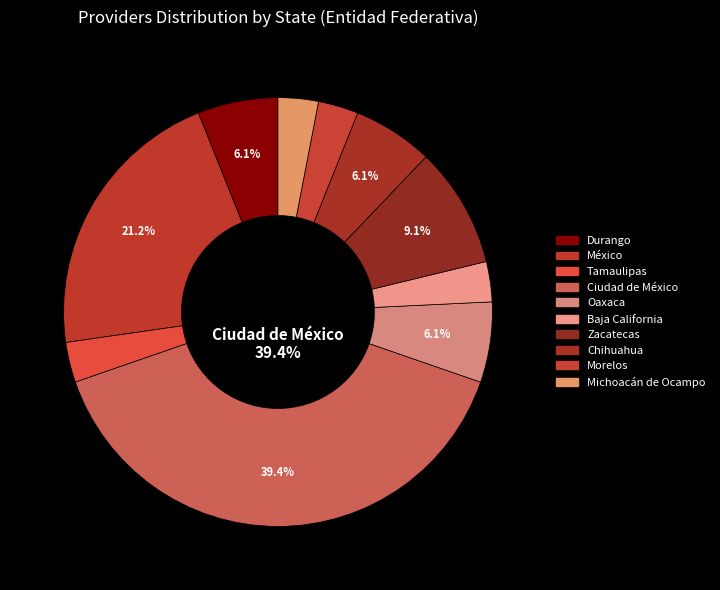

Count the number of slices in the pie.

10